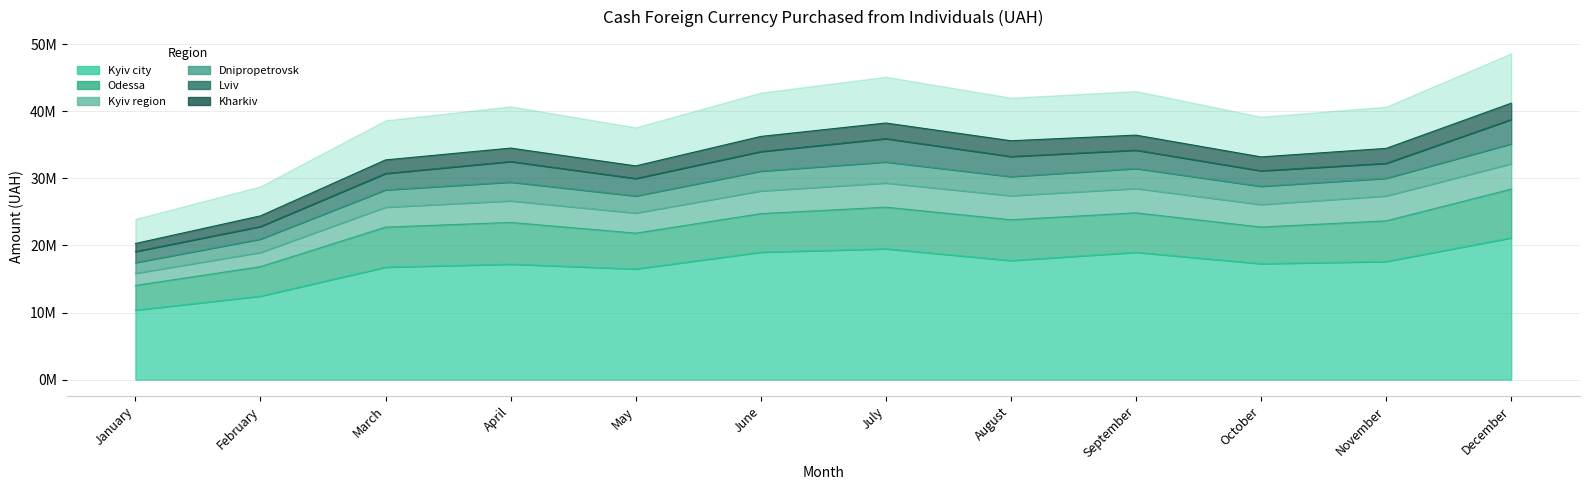

Reading right to left, transcribe all the data shown in this chart.

Kyiv city: 21133668.5	17609634.3	17281790.2	18974178.6	17752969.9	19499832.1	18995708.9	16494902.1	17215723.0	16765377.1	12447586.5	10353394.6
Odessa: 7260262.0	6057982.5	5457707.1	5887470.9	6076980.9	6202556.7	5743085.1	5336392.6	6215646.0	5965643.9	4387747.3	3683825.0
Kyiv region: 3792337.6	3717155.9	3369384.0	3637606.0	3589790.8	3614519.3	3395709.0	3008164.9	3219310.6	2978451.7	2122683.1	1809884.7
Dnipropetrovsk: 2967367.4	2632403.3	2711178.2	2973831.5	2848031.0	3129018.5	2946164.6	2539589.6	2797598.6	2580609.7	1995732.4	1602766.3
Lviv: 3625569.9	2226500.2	2310751.0	2732042.4	2993286.8	3478925.9	2915337.5	2605342.7	3063311.1	2441483.4	1875881.6	1645152.1
Kharkiv: 2425555.7	2224771.2	2065088.0	2237230.2	2344084.4	2324008.4	2253529.8	1873105.0	1999053.6	2018663.3	1581812.5	1195502.4